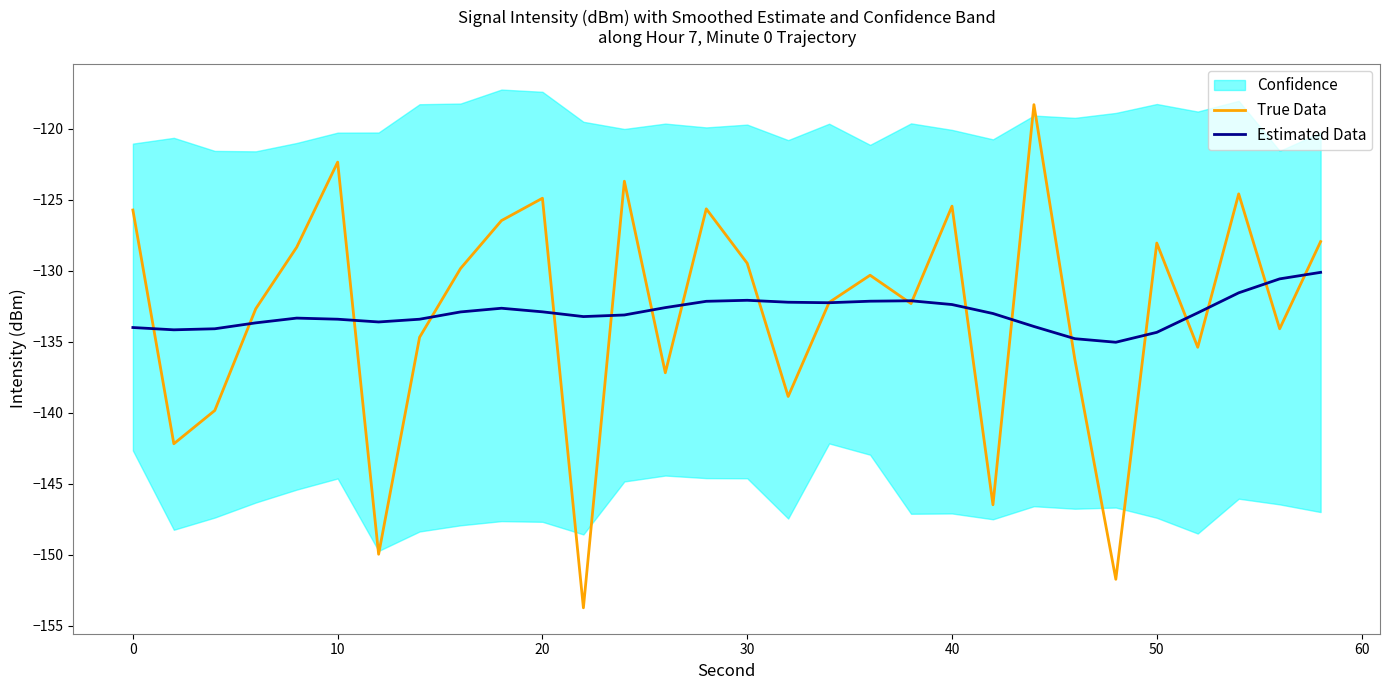

What is the sum of all True Data values?

-3988.8